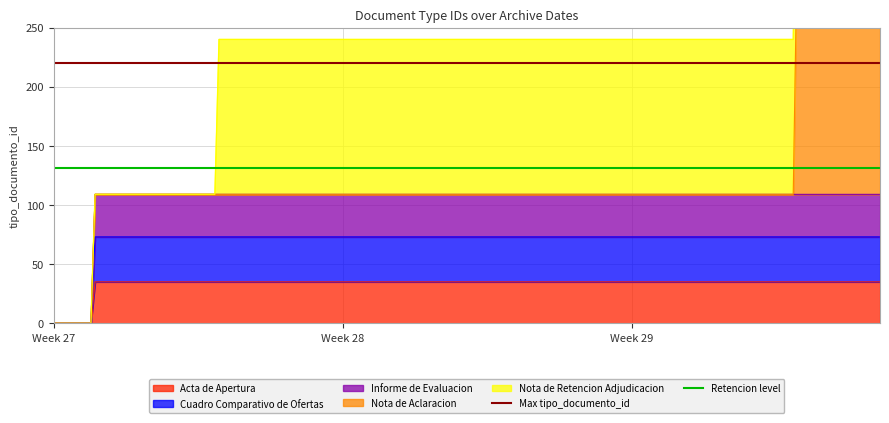

The value of Retencion level at Week 27 is 131. True or false?

True